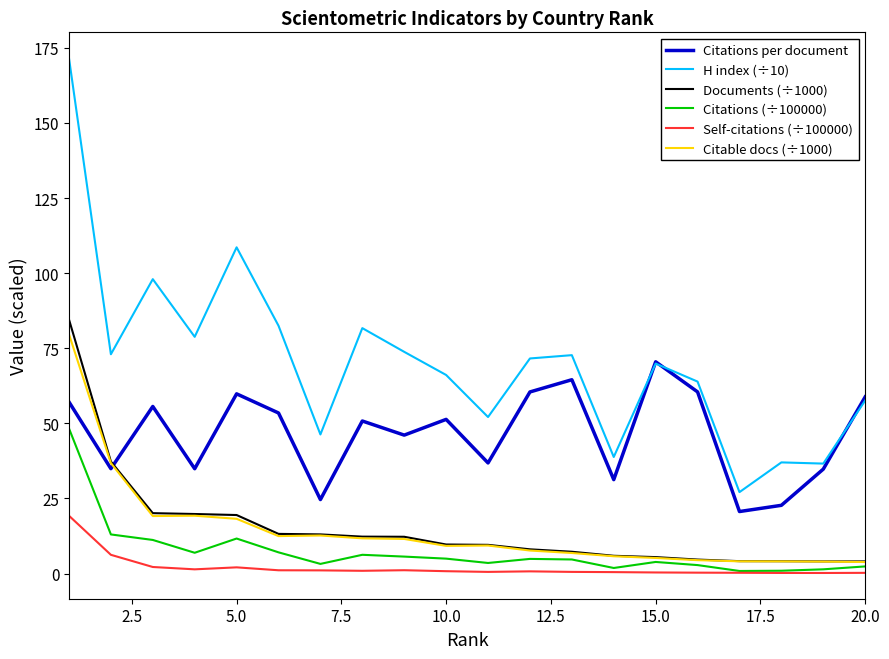

How many distinct data groups are displayed?

6